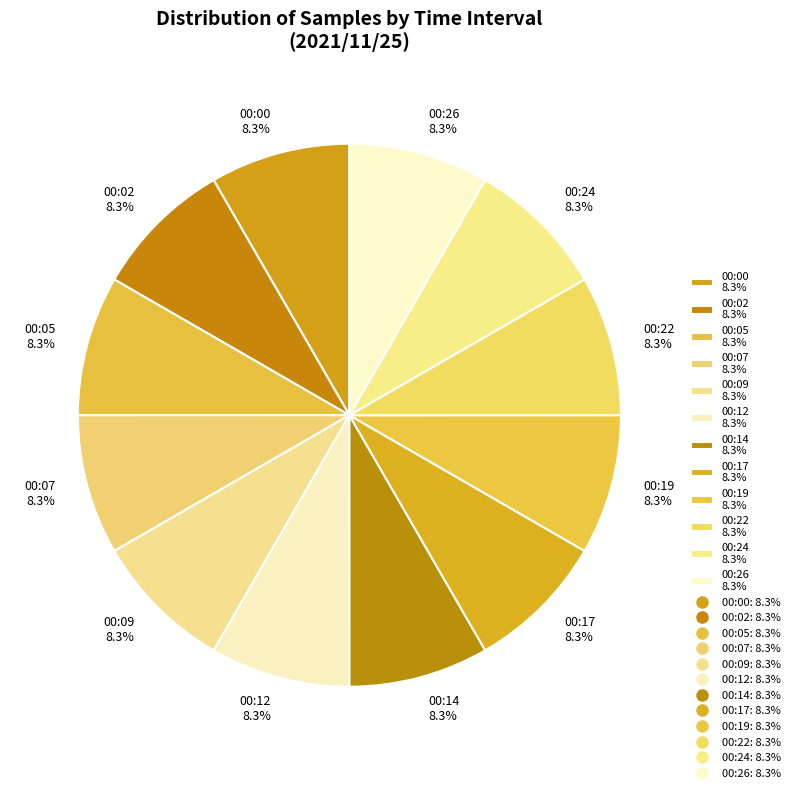

Approximately how many times larger is the value at 00:19 8.3% compared to 00:17 8.3%?

1.0